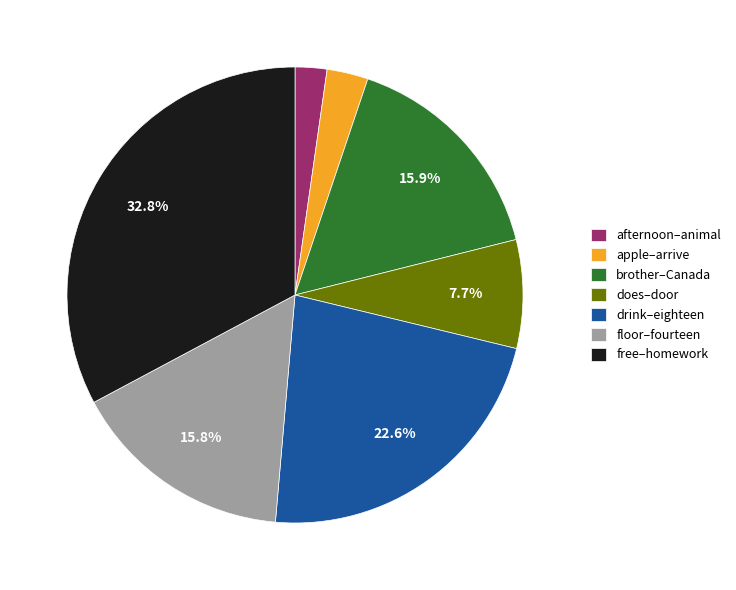

Between afternoon–animal and free–homework, which is larger?

free–homework